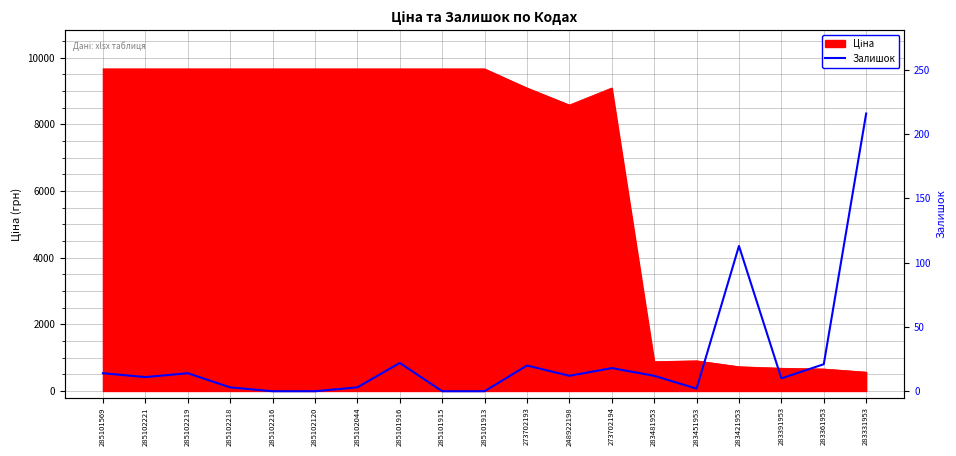

Where is the first local maximum?

285102219